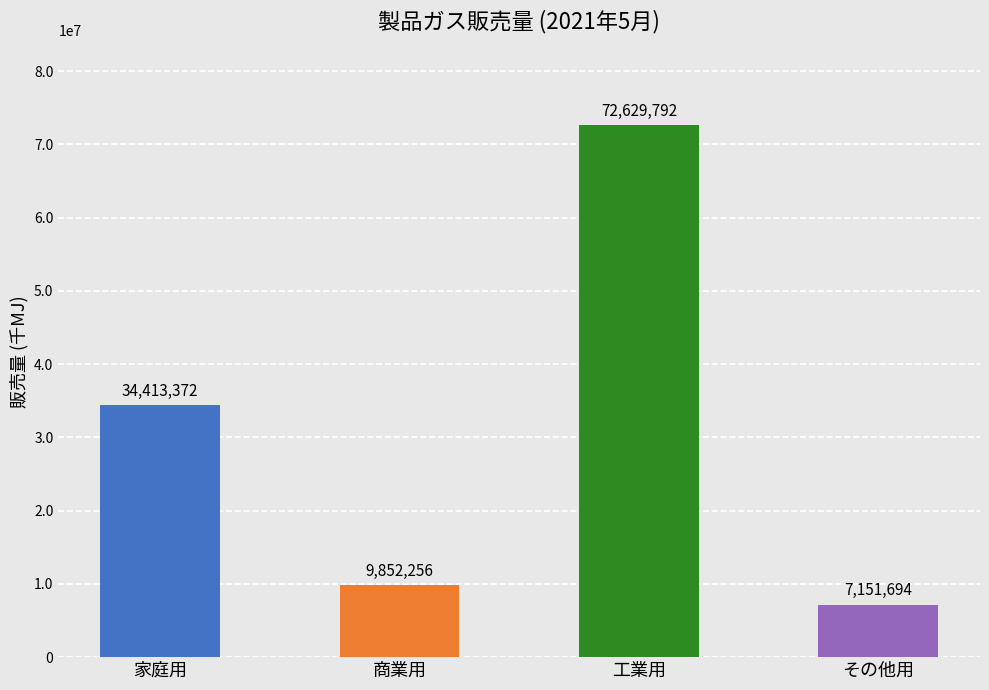

Does the chart contain any negative values?

No